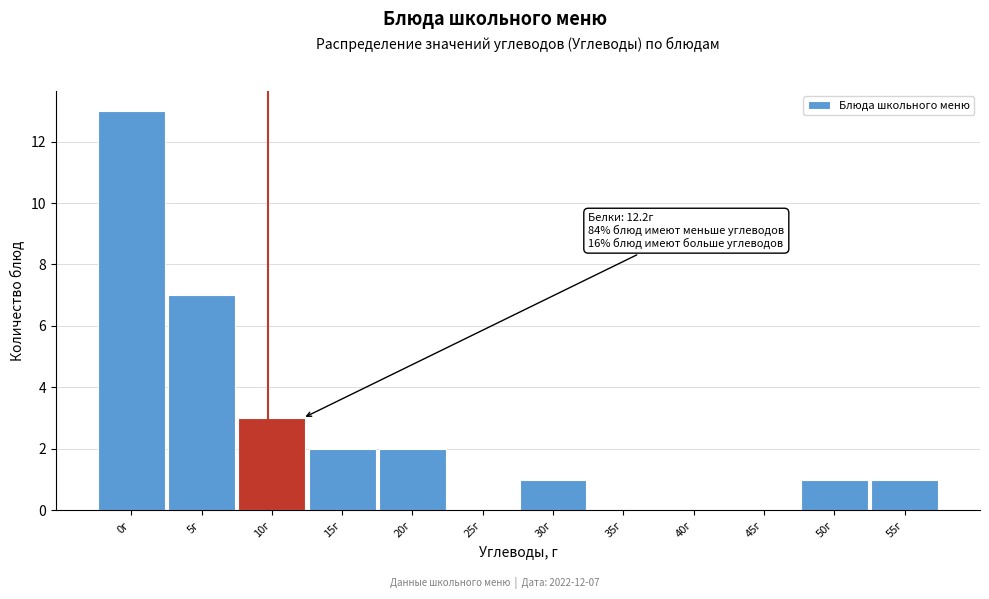

Reading right to left, list all the values displayed in this chart.

55г=1	50г=1	45г=0	40г=0	35г=0	30г=1	25г=0	20г=2	15г=2	10г=3	5г=7	0г=13